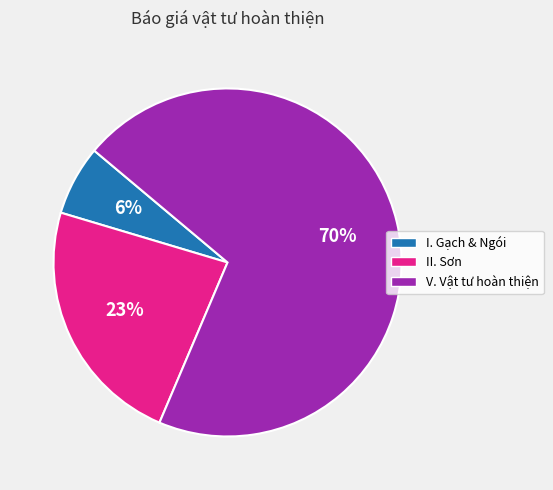

To the nearest percent, what is the average slice percentage?

33%